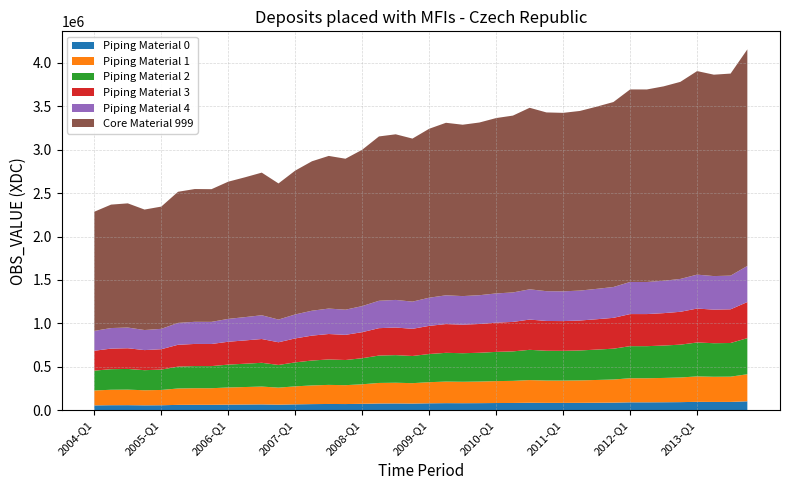

Reading right to left, transcribe all the data shown in this chart.

2013-Q4=4153987	2013-Q3=3875505	2013-Q2=3862830	2013-Q1=3904162	2012-Q4=3780193	2012-Q3=3728474	2012-Q2=3692754	2012-Q1=3693022	2011-Q4=3547845	2011-Q3=3494819	2011-Q2=3445436	2011-Q1=3423557	2010-Q4=3428460	2010-Q3=3481907	2010-Q2=3391887	2010-Q1=3363621	2009-Q4=3312459	2009-Q3=3287033	2009-Q2=3309167	2009-Q1=3240569	2008-Q4=3127320	2008-Q3=3176714	2008-Q2=3152174	2008-Q1=2999034	2007-Q4=2895655	2007-Q3=2927902	2007-Q2=2866442	2007-Q1=2759154	2006-Q4=2611248	2006-Q3=2735663	2006-Q2=2681947	2006-Q1=2631439	2005-Q4=2545226	2005-Q3=2546777	2005-Q2=2515278	2005-Q1=2344671	2004-Q4=2310633	2004-Q3=2381981	2004-Q2=2367498	2004-Q1=2285566